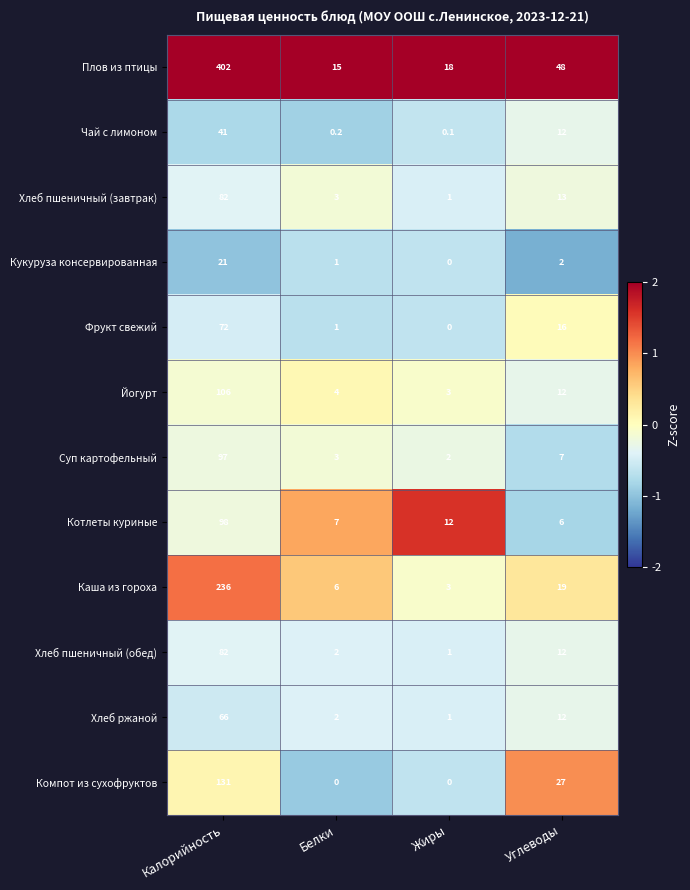

What is the highest value of the Каша из гороха series?

236.0